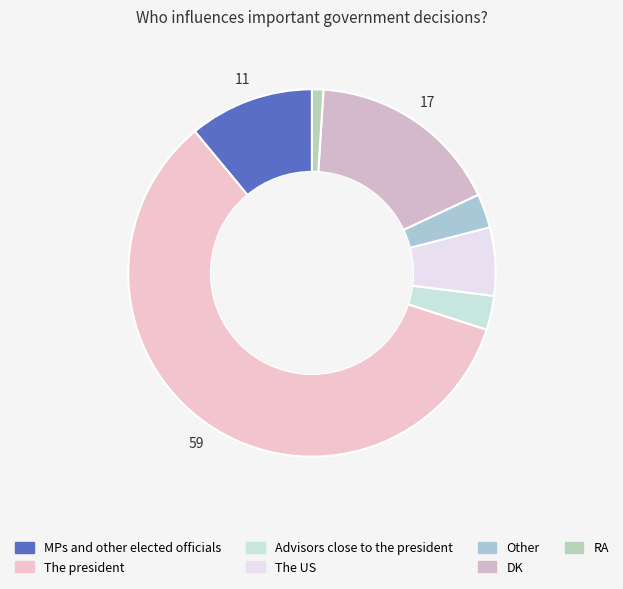

Is it true that The president is 49% of the pie?

False